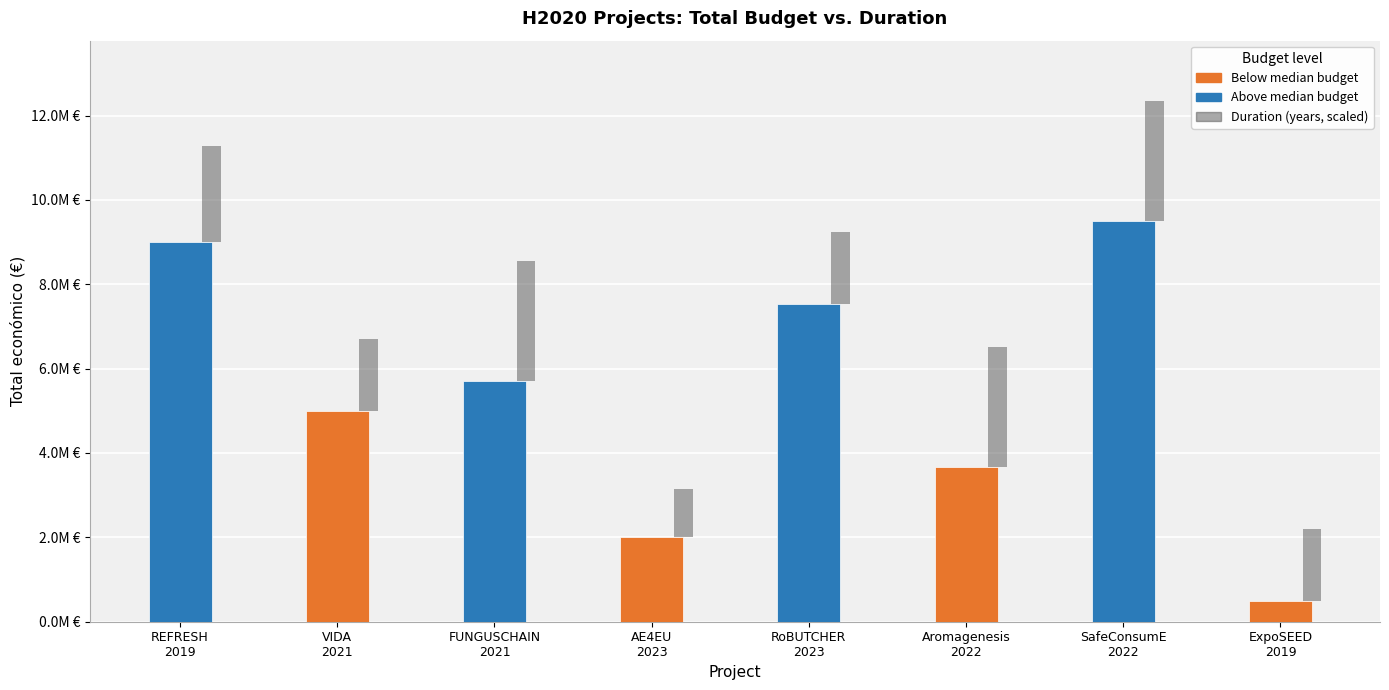

Reading left to right, what are all the values shown in this chart?

REFRESH
2019=8999757	VIDA
2021=4988766	FUNGUSCHAIN
2021=5700547	AE4EU
2023=1999886	RoBUTCHER
2023=7536303	Aromagenesis
2022=3668076	SafeConsumE
2022=9500000	ExpoSEED
2019=486000